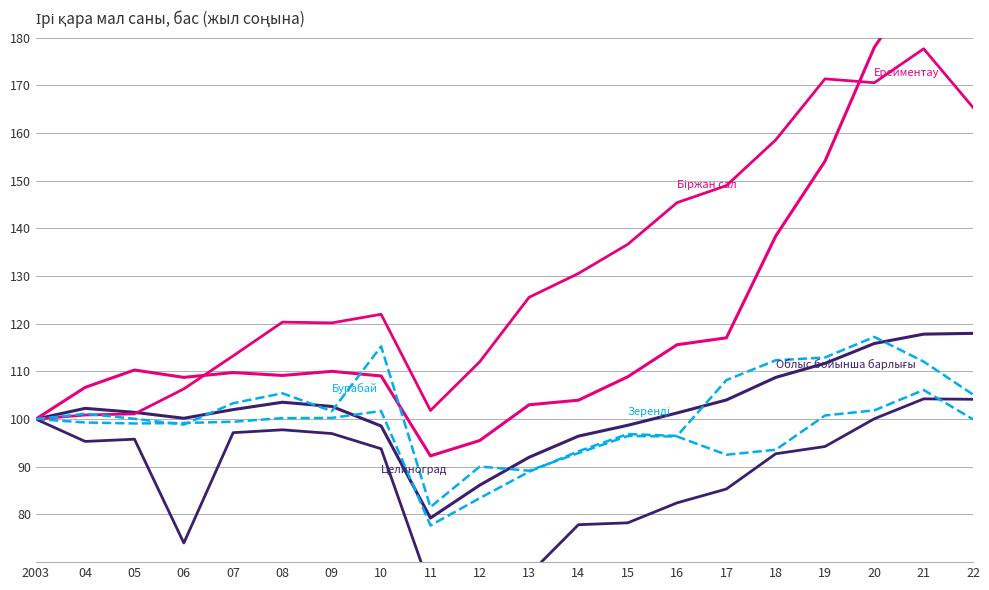

Reading left to right, extract all data points from this chart.

Облыс бойынша барлығы: 100.0	102.3	101.4	100.2	102.0	103.5	102.7	98.6	79.3	86.2	92.0	96.4	98.7	101.3	104.0	108.7	111.7	115.9	117.8	118.0
Зеренді: 100.0	99.3	99.1	99.2	99.4	100.2	100.3	101.7	77.7	83.4	89.0	93.2	96.9	96.5	108.2	112.3	112.9	117.2	112.1	105.2
Ерейментау: 100.0	106.7	110.3	108.7	109.8	109.2	110.0	109.0	92.3	95.5	103.0	104.0	108.9	115.6	117.0	138.4	154.1	178.0	193.4	204.8
Целиноград: 100.0	95.3	95.8	74.0	97.2	97.8	97.0	93.8	64.4	64.5	67.4	77.9	78.2	82.4	85.3	92.7	94.3	100.1	104.2	104.2
Біржан сал: 100.0	100.9	101.1	106.3	113.3	120.3	120.2	122.0	101.8	112.0	125.5	130.5	136.7	145.4	149.0	158.6	171.4	170.6	177.7	165.4
Бурабай: 100.0	101.1	100.1	98.8	103.3	105.4	101.7	115.3	81.6	90.0	89.2	92.9	96.5	96.4	92.5	93.6	100.8	101.8	106.1	100.0